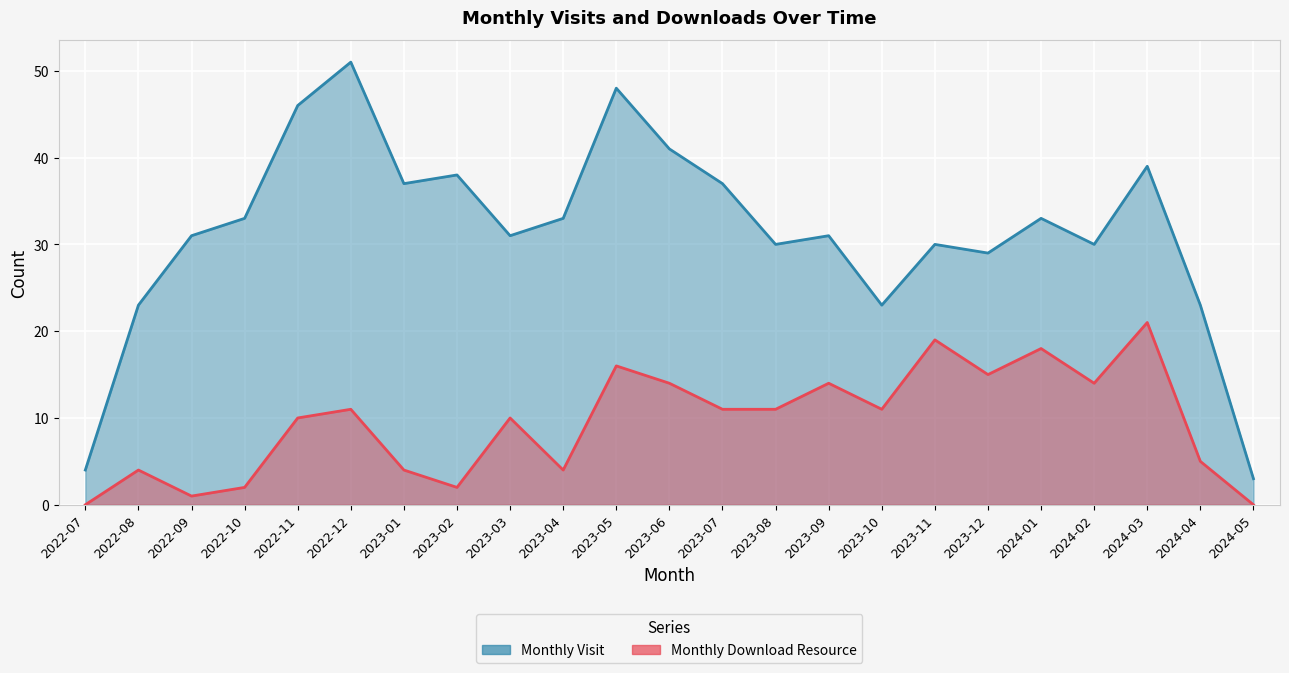

List the series in order of their peak value, highest first.

monthly_visit, monthly_download_resource